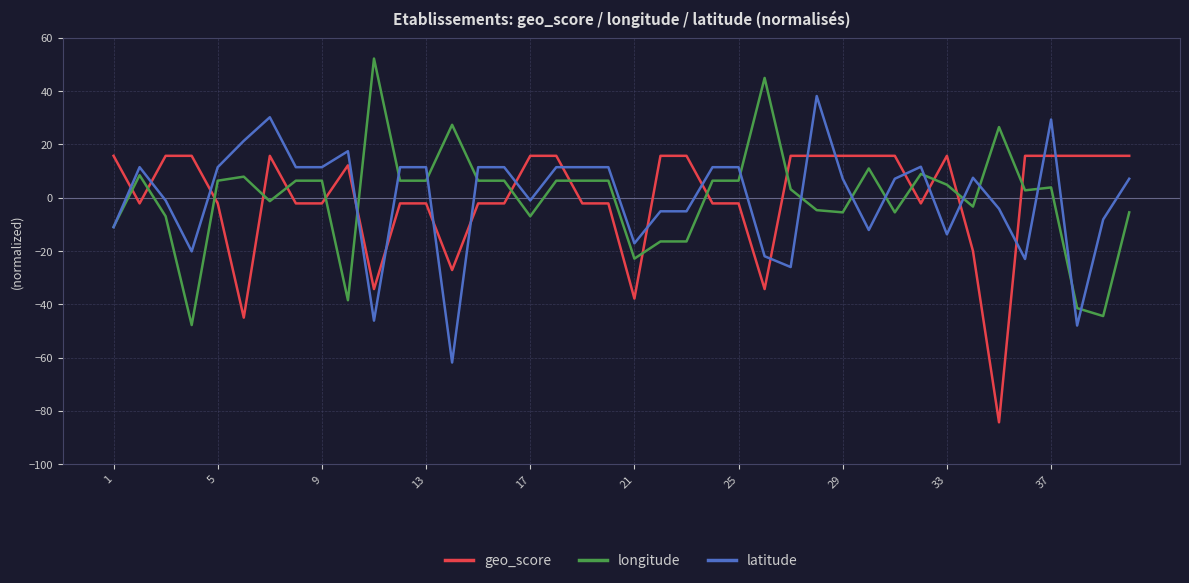

List the series in order of their peak value, lowest first.

geo_score, latitude, longitude